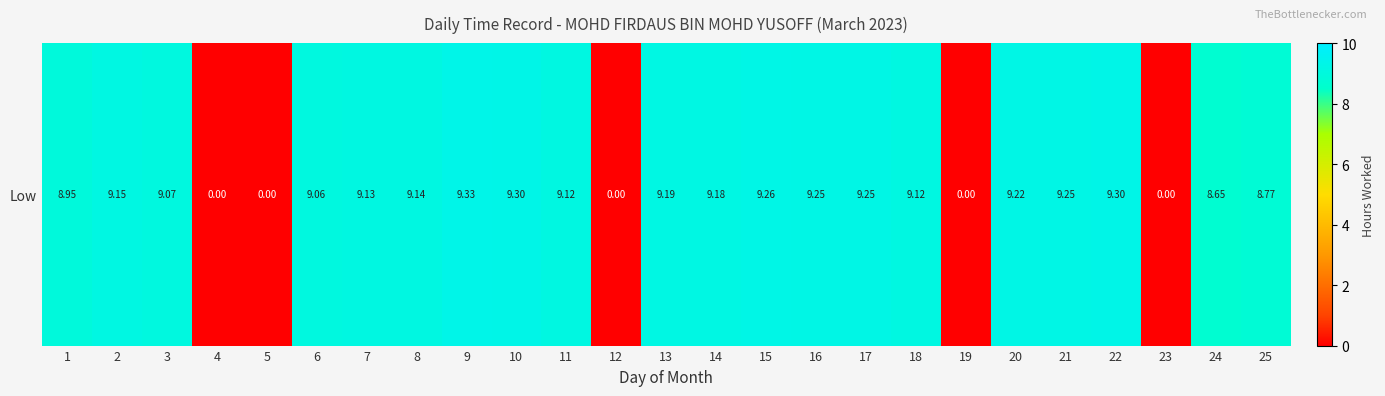

At which label does the data first exceed 9?

2